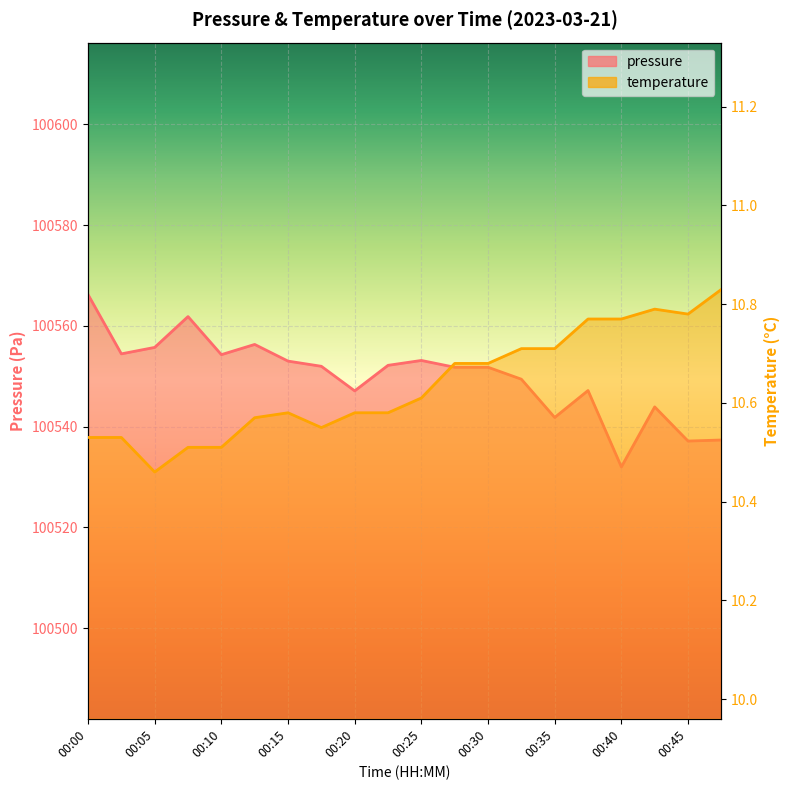

What is the sum of all temperature values?

212.7